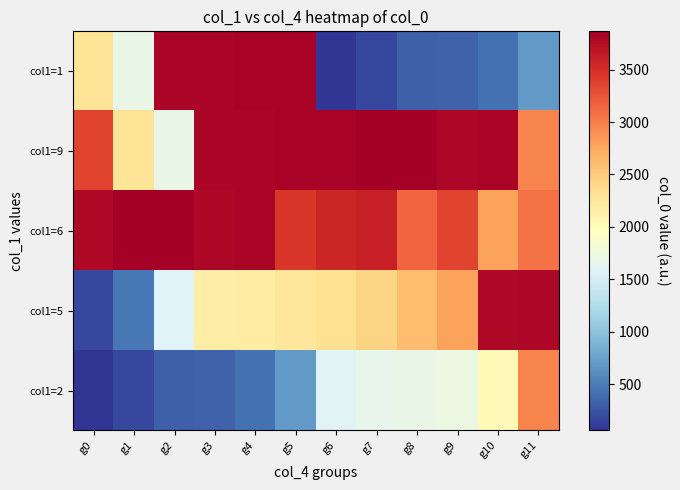

At g0, list the series in order from largest to smallest.

col1=6, col1=9, col1=1, col1=5, col1=2